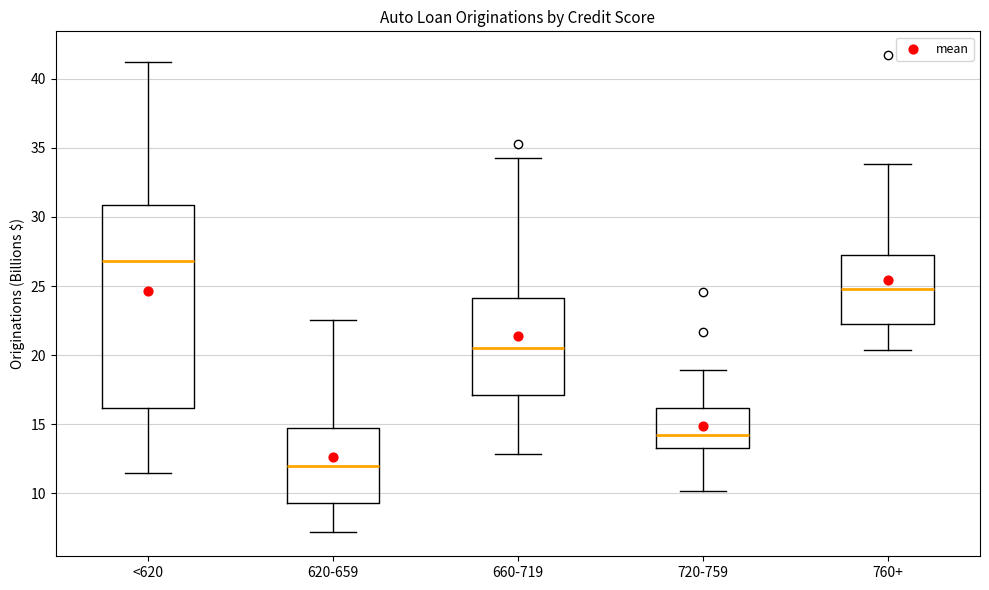

Which box is the tallest, from its lower edge to its upper edge?

<620